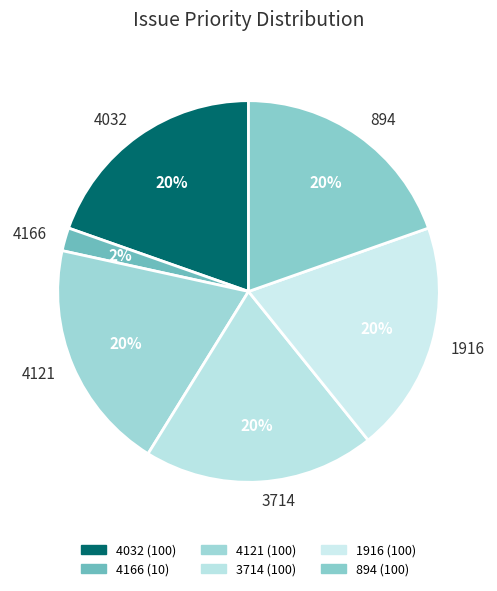

Is there a majority slice in this chart?

No